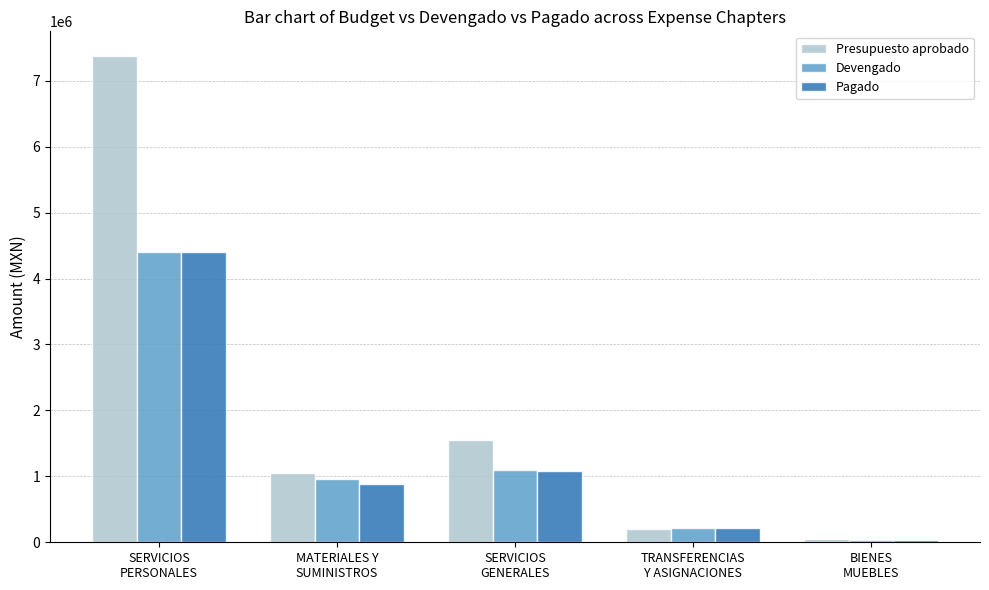

What is the total value across all series at MATERIALES Y
SUMINISTROS?

2894223.6